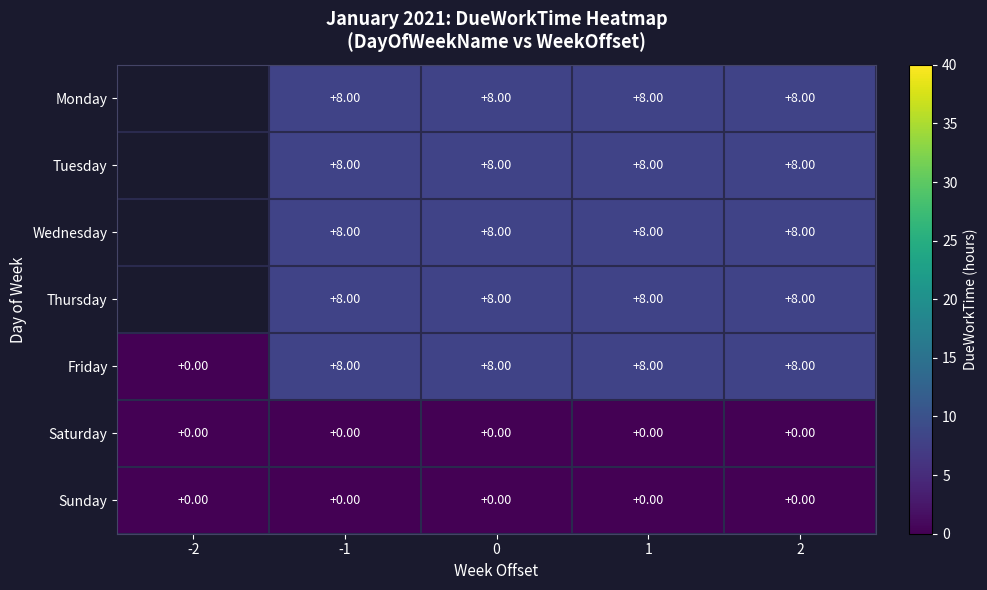

What is the total value across all series at 1?

40